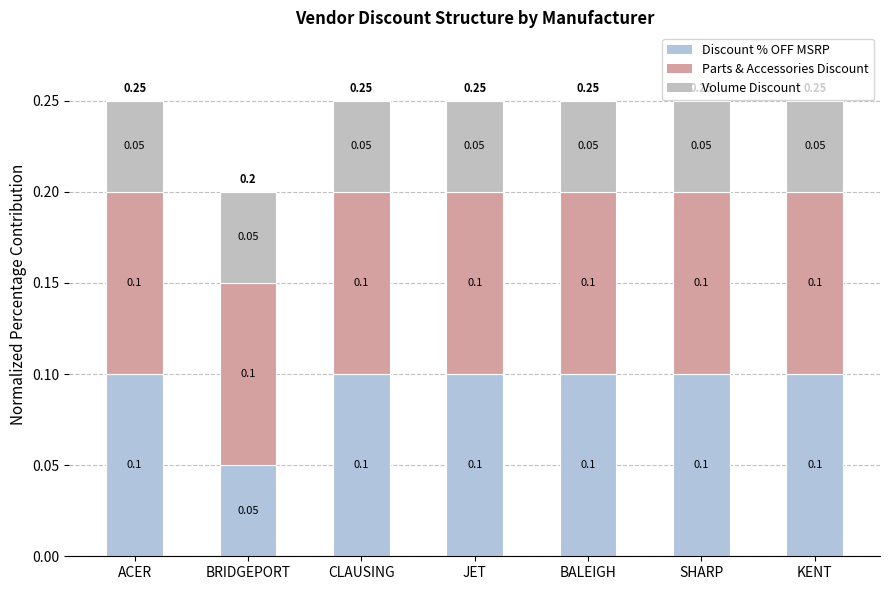

Is it true that Parts & Accessories Discount equals 0.2 at BRIDGEPORT?

False